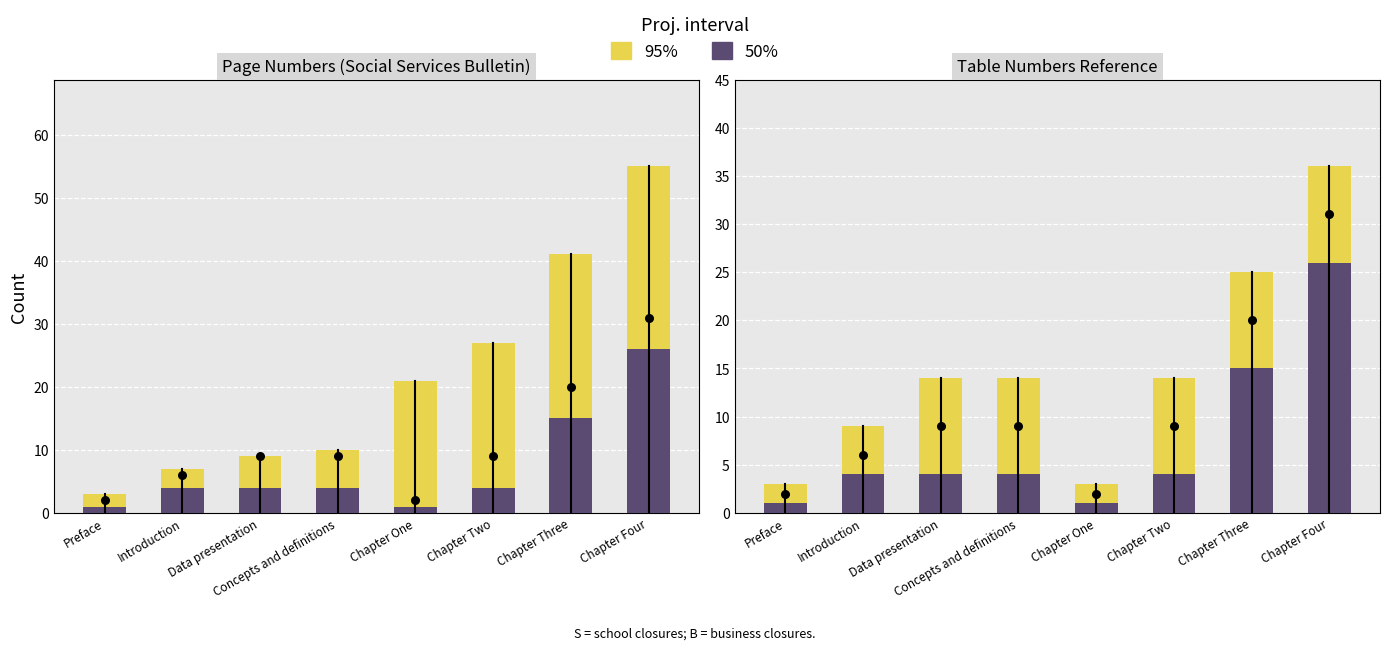

What are all the series names shown in the legend?

95%, 50%